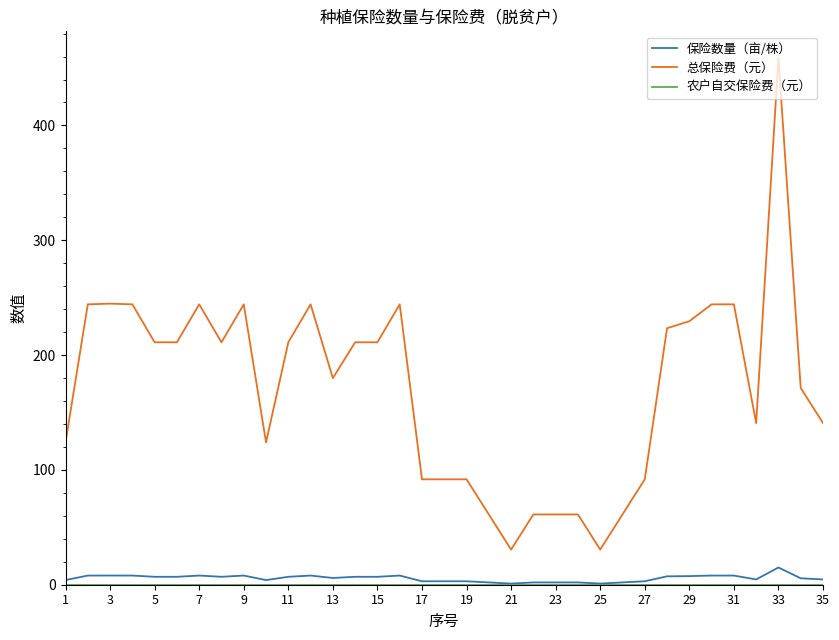

True or false: 保险数量（亩/株） and 总保险费（元） intersect in this chart.

False